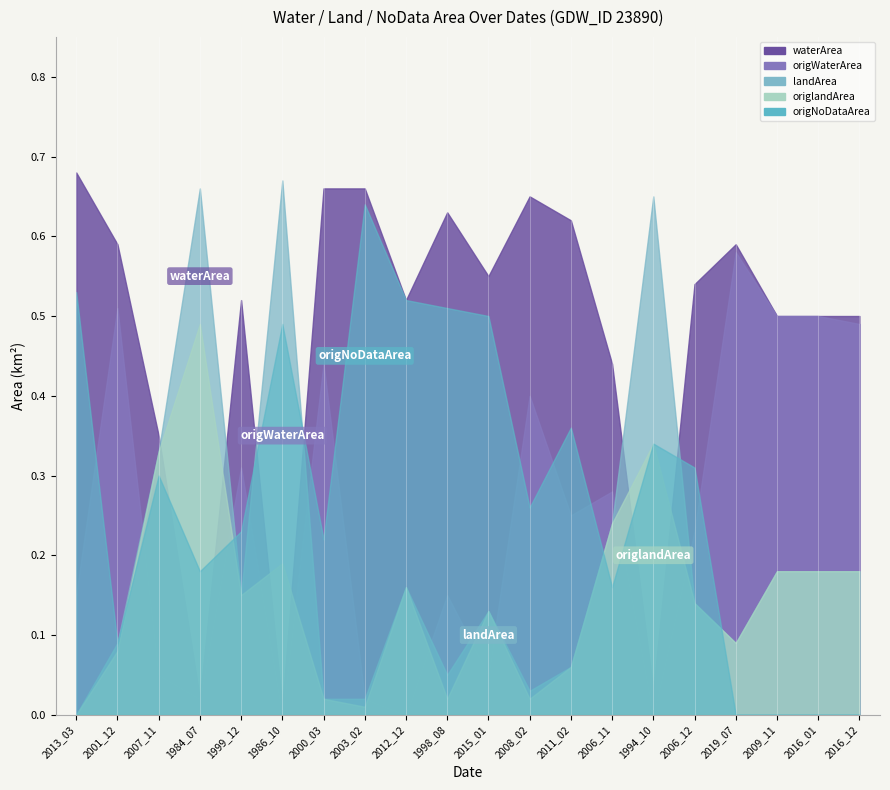

True or false: origNoDataArea has a value of 0.5 at 2012_12.

True